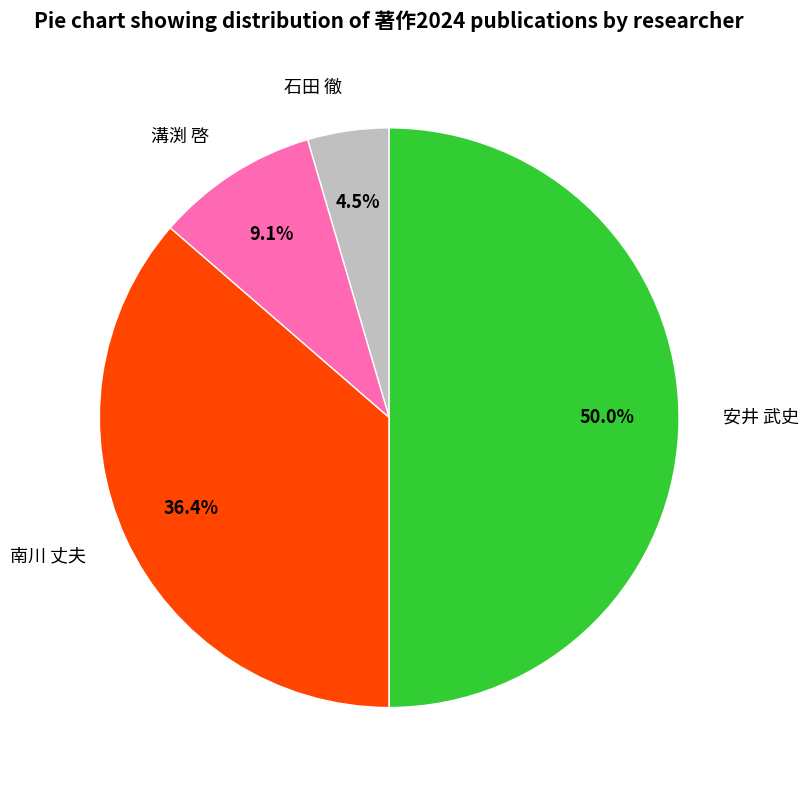

How much of the chart is everything except 石田 徹?

95.5%